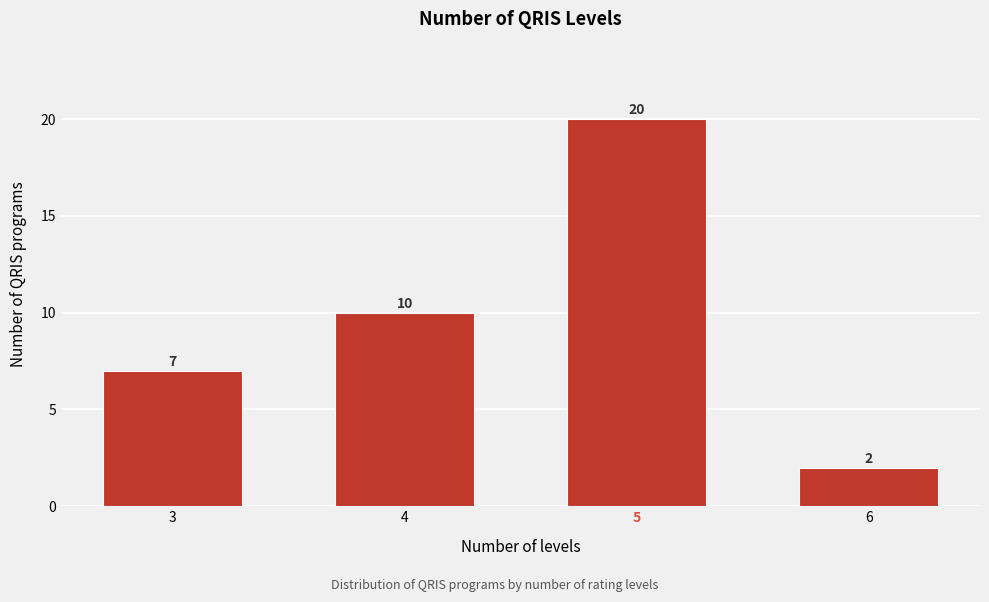

Reading left to right, list all the values displayed in this chart.

3=7	4=10	5=20	6=2